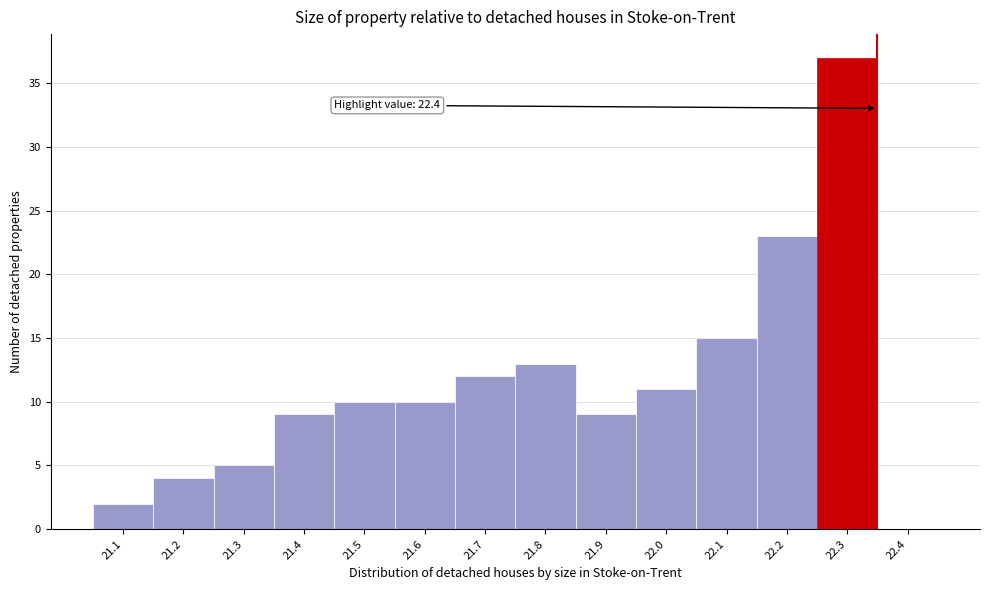

Reading right to left, list all the values displayed in this chart.

22.4=0	22.3=37	22.2=23	22.1=15	22.0=11	21.9=9	21.8=13	21.7=12	21.6=10	21.5=10	21.4=9	21.3=5	21.2=4	21.1=2